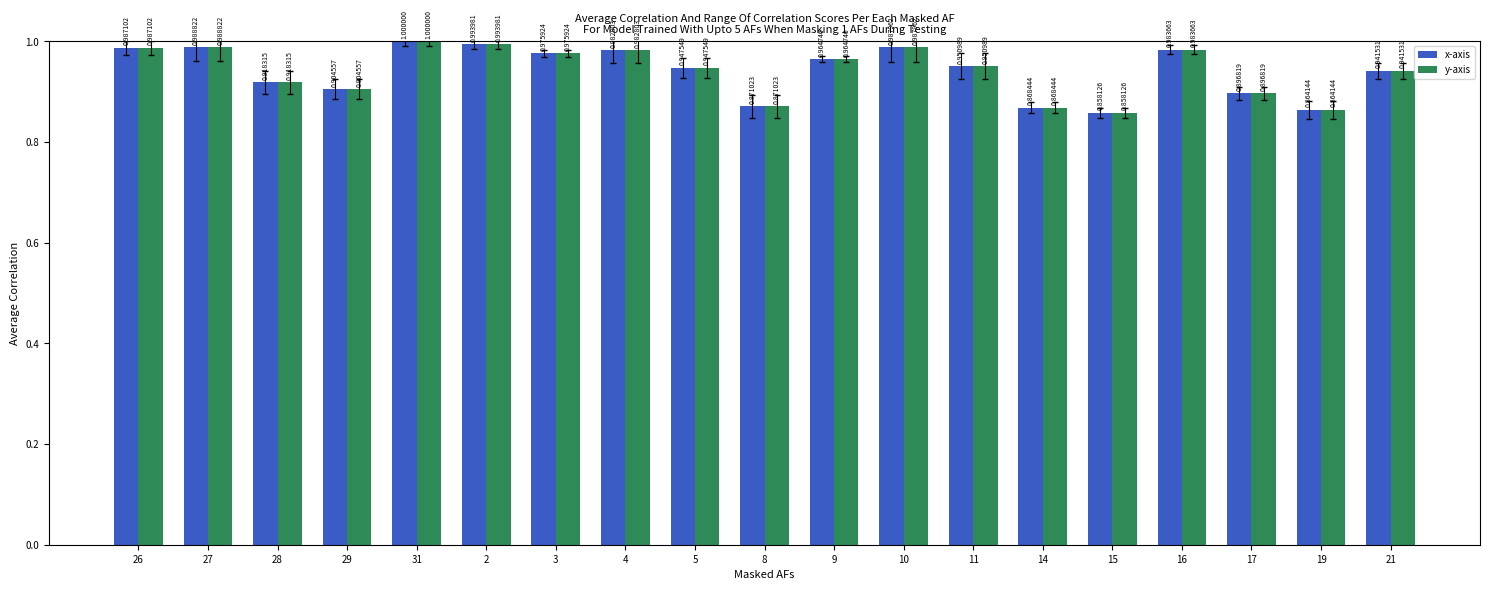

At which category is the sum across all series the highest?

31